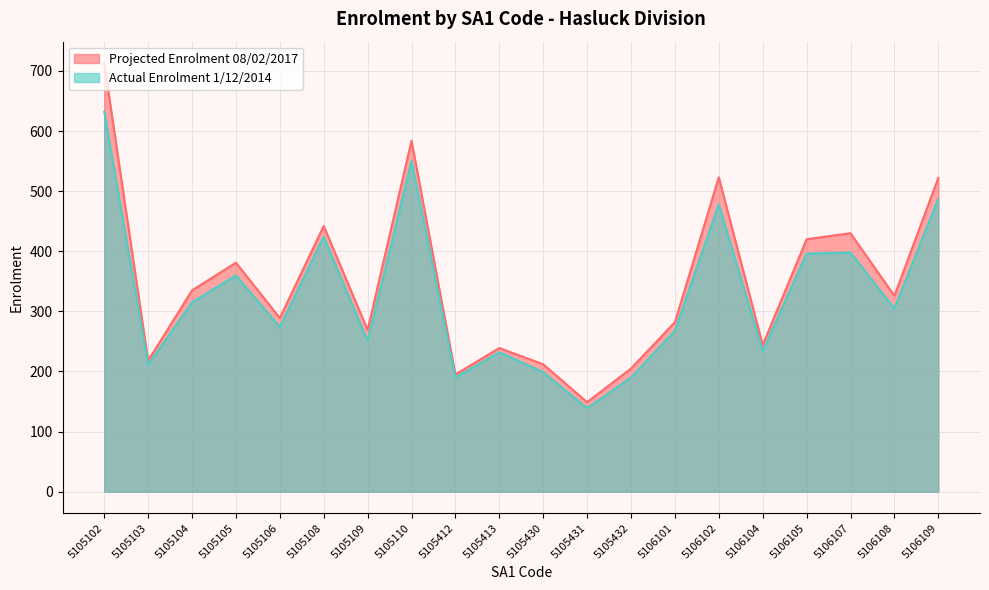

What is the smallest value displayed?

139